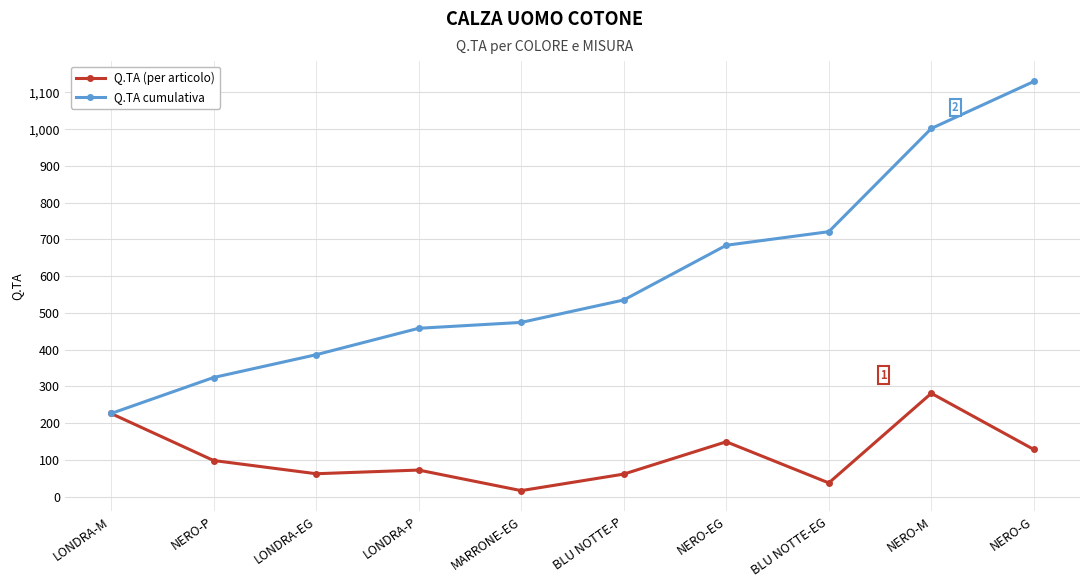

Is the value of Q.TA (per articolo) at LONDRA-EG greater than the value of Q.TA cumulativa at NERO-P?

No